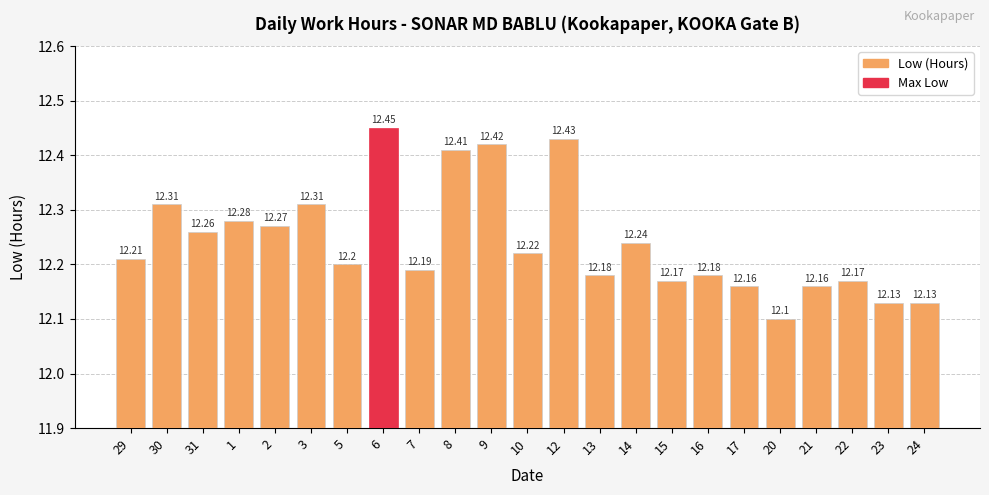

What is the label of the 14th bar from the right?

8